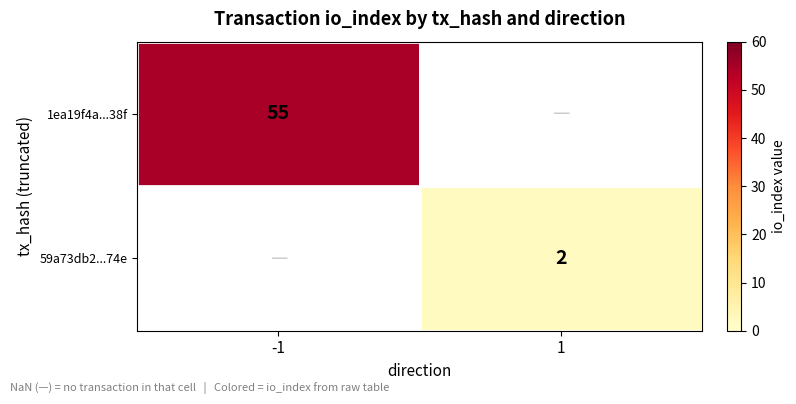

Is it true that 59a73db2...74e equals 2 at 1?

True